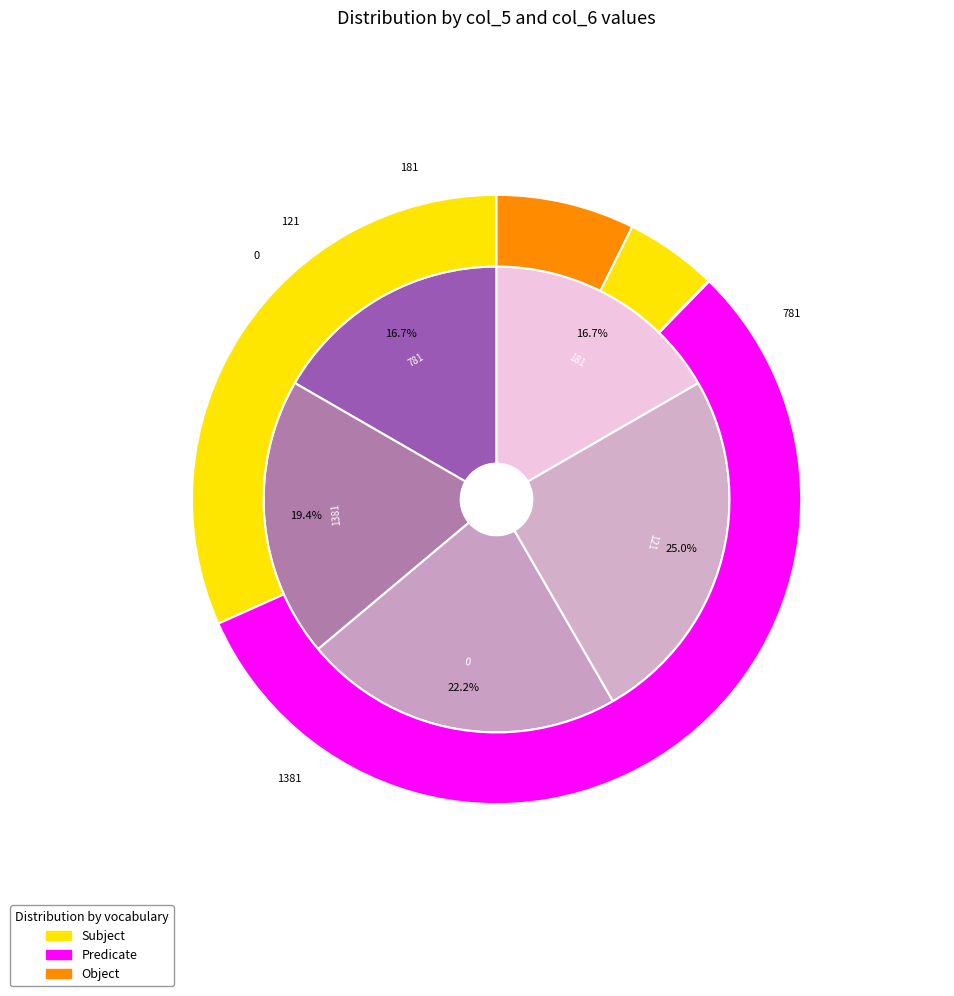

What is the change in value from 0 to 121?

+121